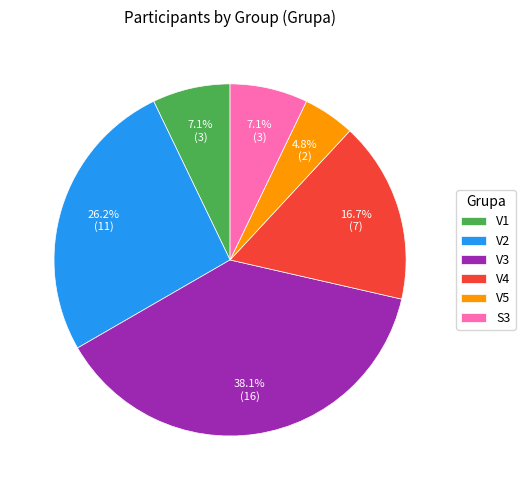

Is the sum of V2 and V1 greater than half?

No